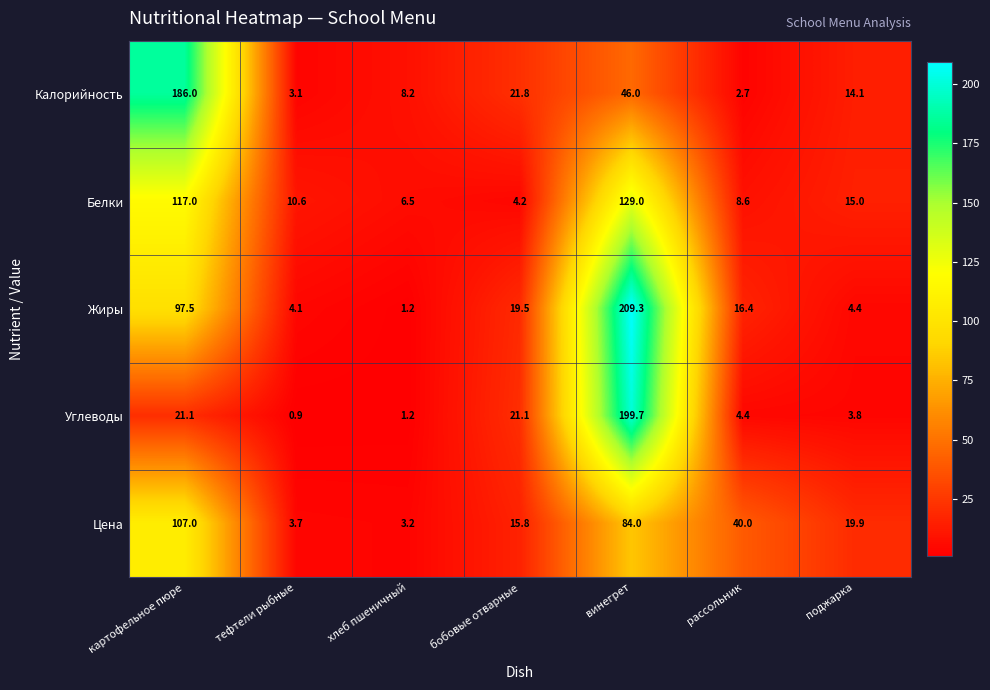

At how many categories does at least one series exceed 165?

2